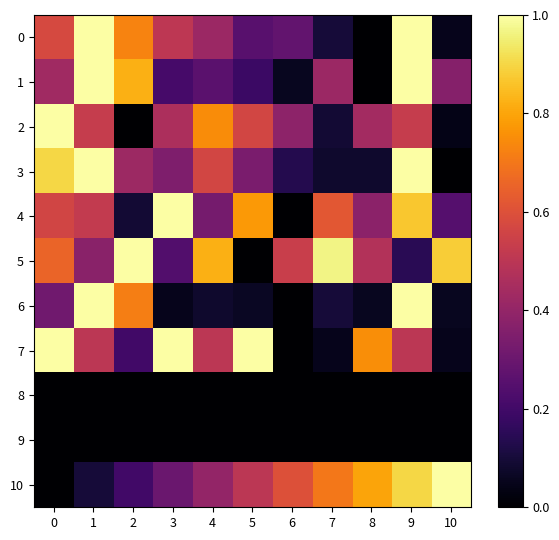

Between 10 and 1, which is larger?

1